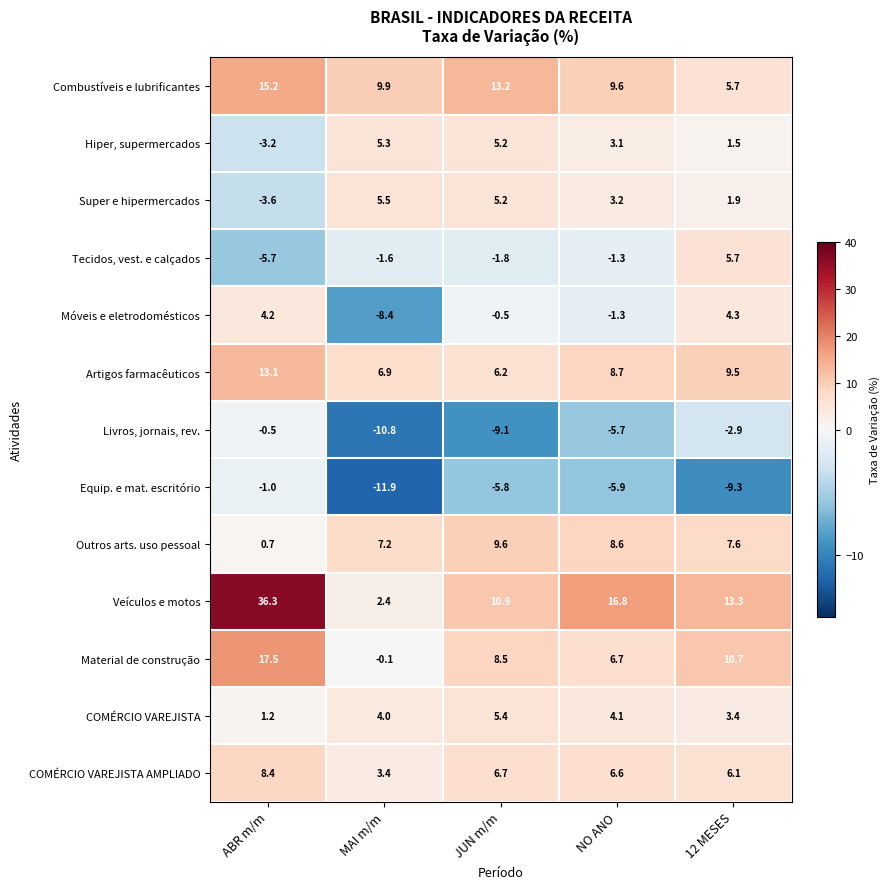

What is the average value of the COMÉRCIO VAREJISTA AMPLIADO series?

6.2